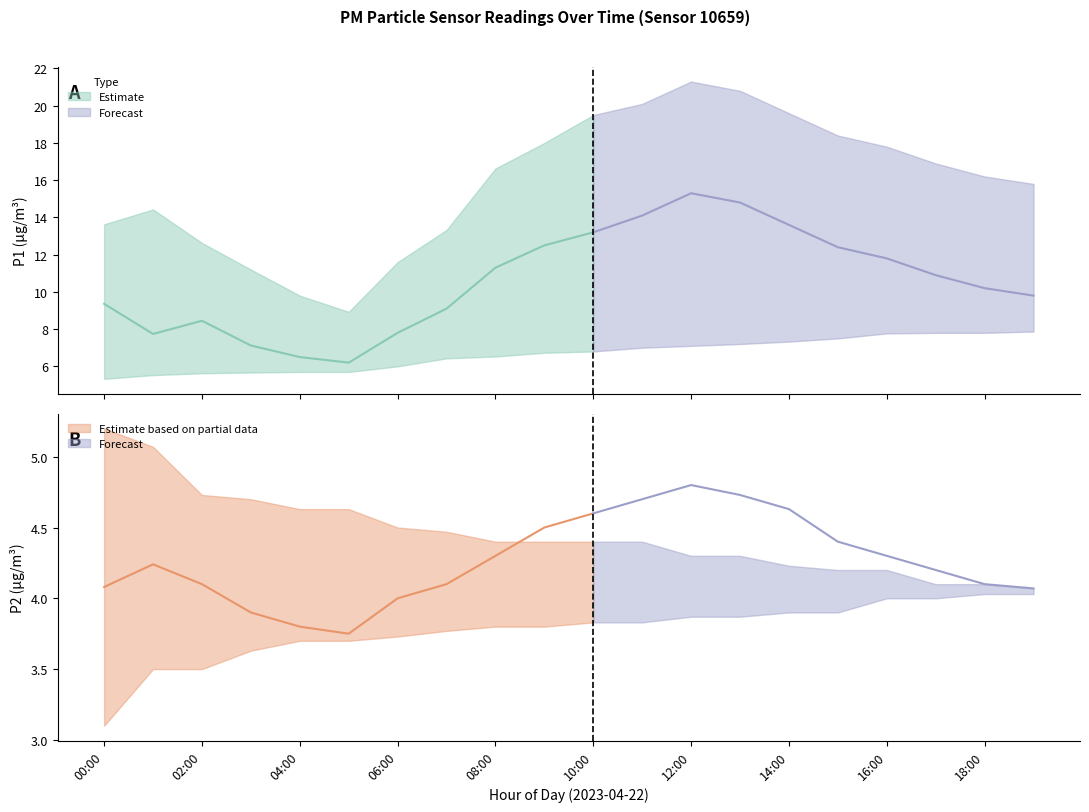

What is the value of the P1_upper point at the 8th from the left?

13.3